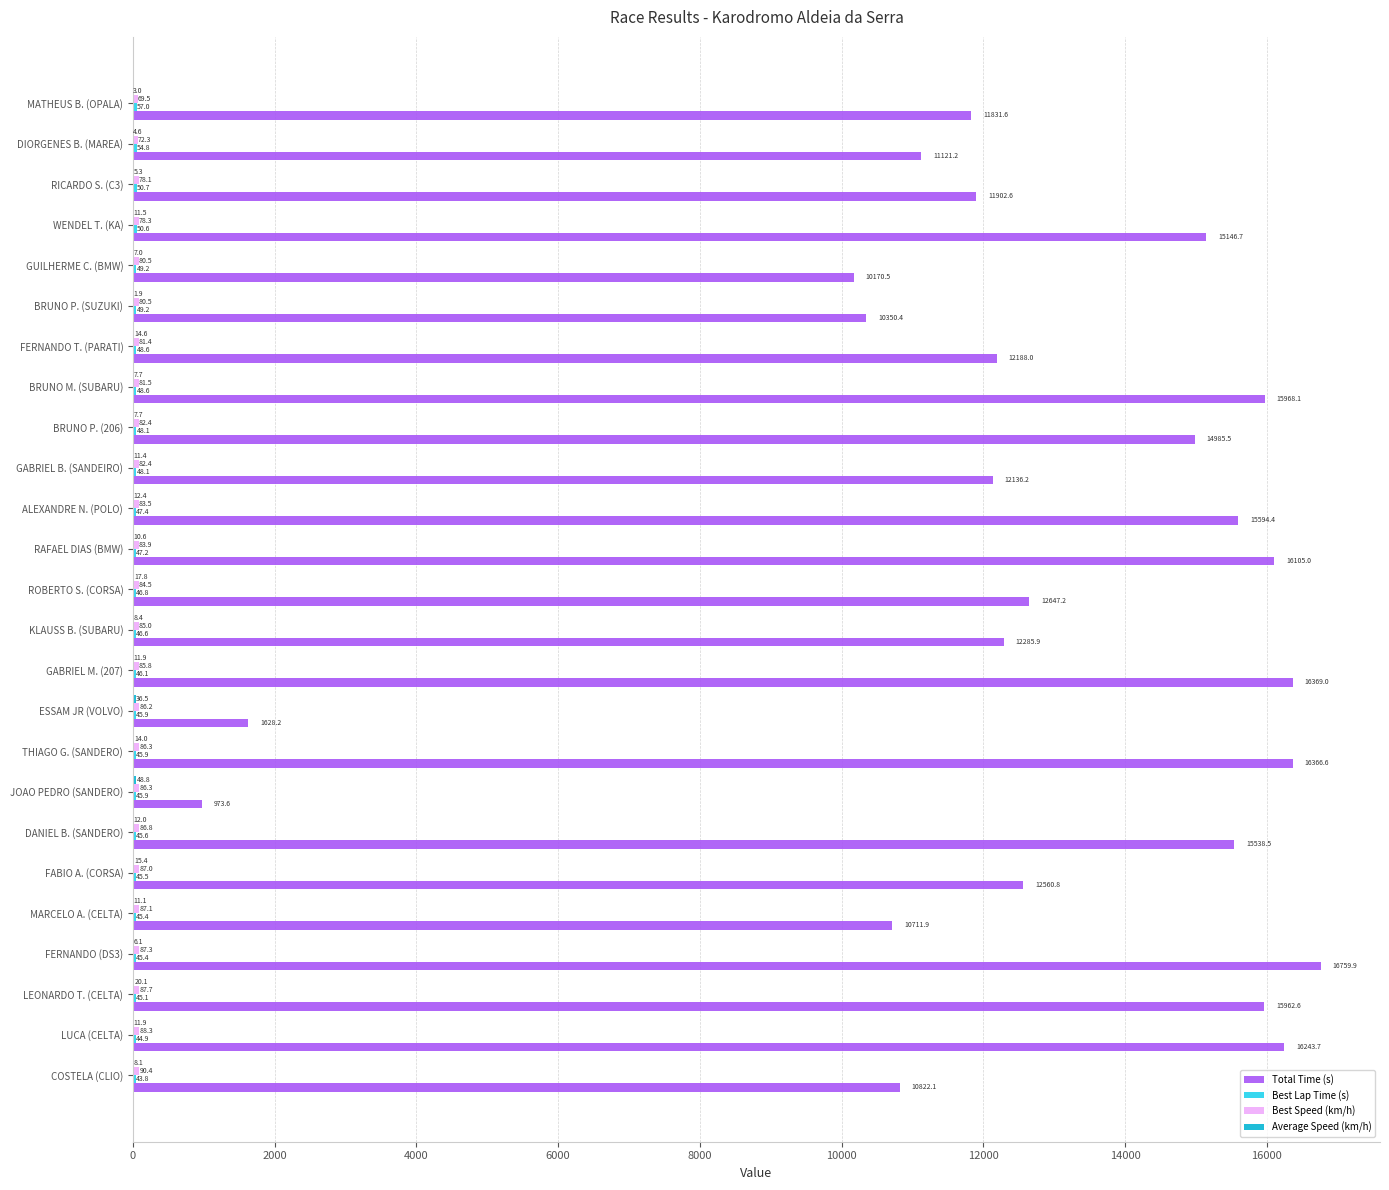

The value of Total Time (s) at KLAUSS B. (SUBARU) is 12285.9. True or false?

True